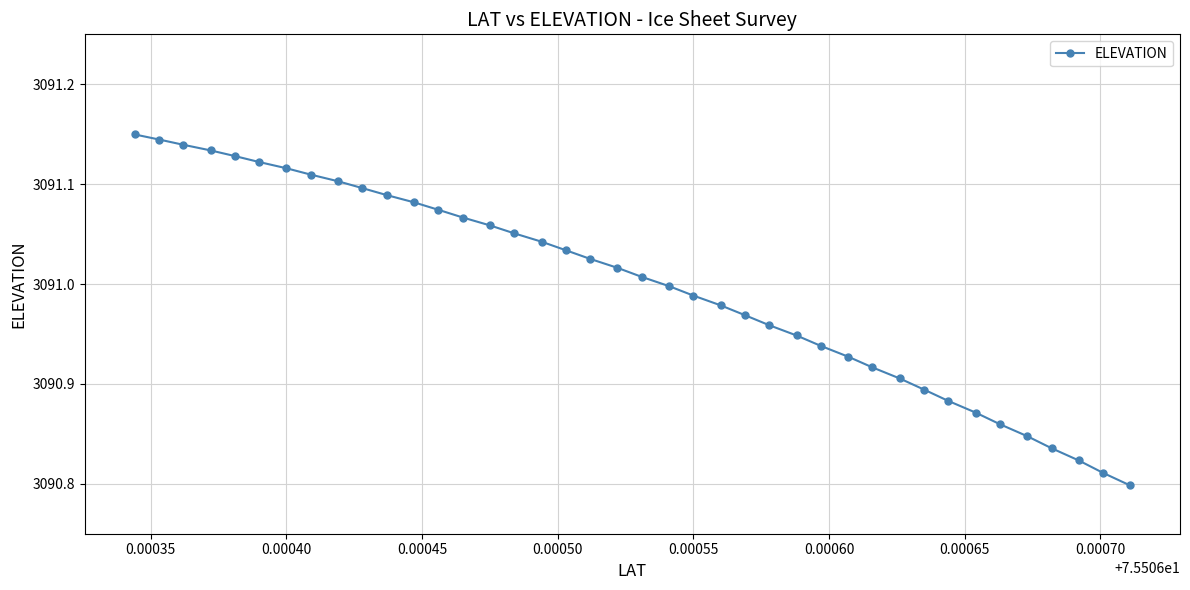

What is the difference between the maximum and minimum values?

0.4